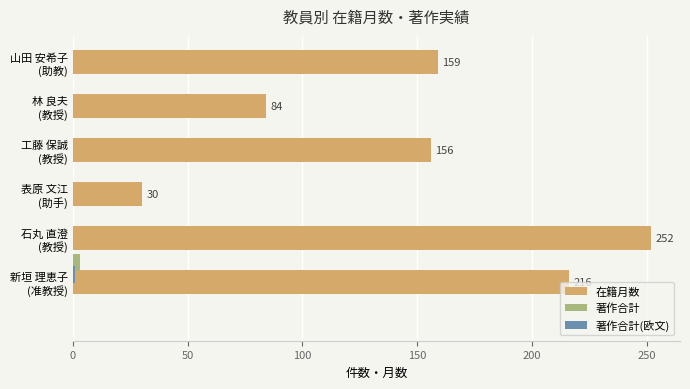

What is the minimum value for 在籍月数?

30